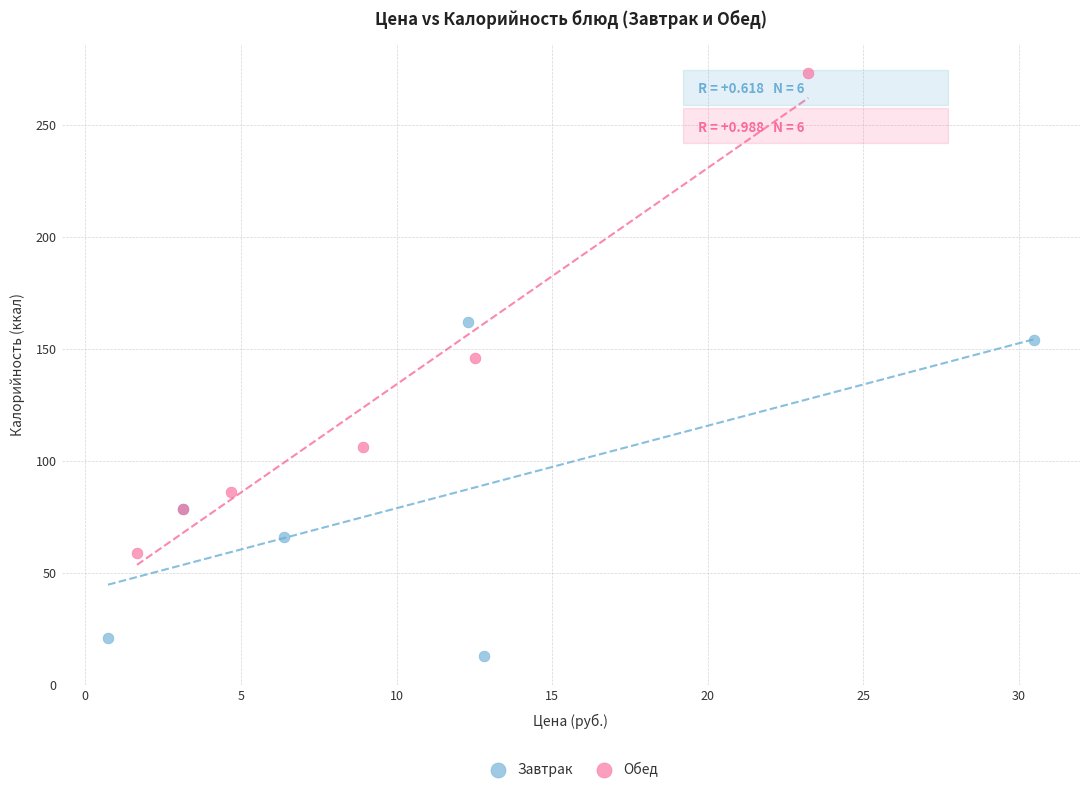

Which series reaches the maximum Y coordinate?

Обед